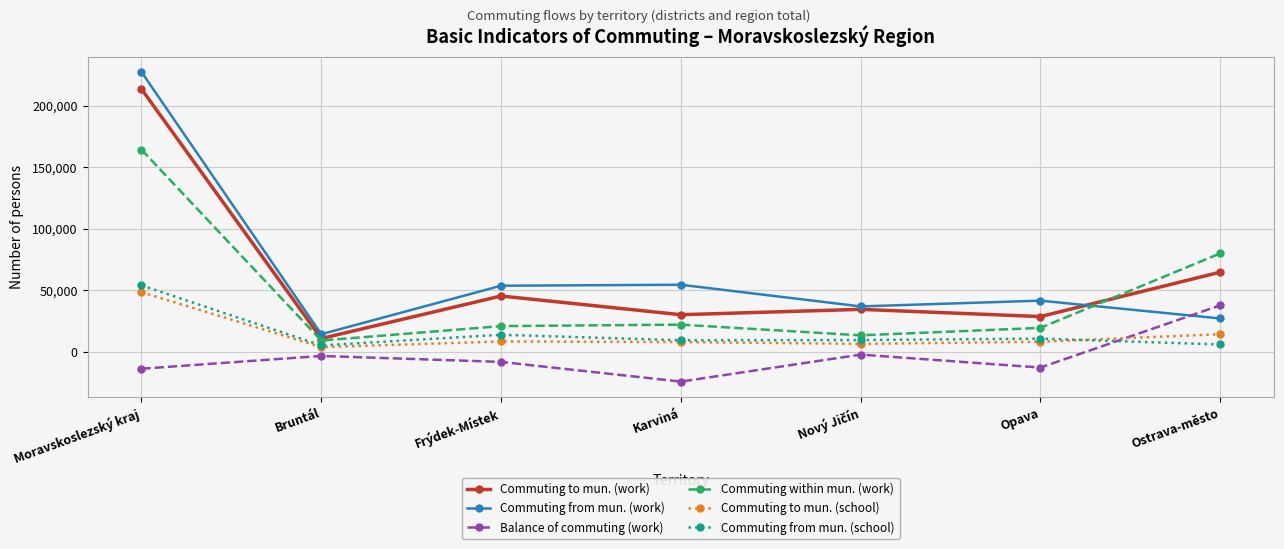

How many lines are shown in the chart?

6